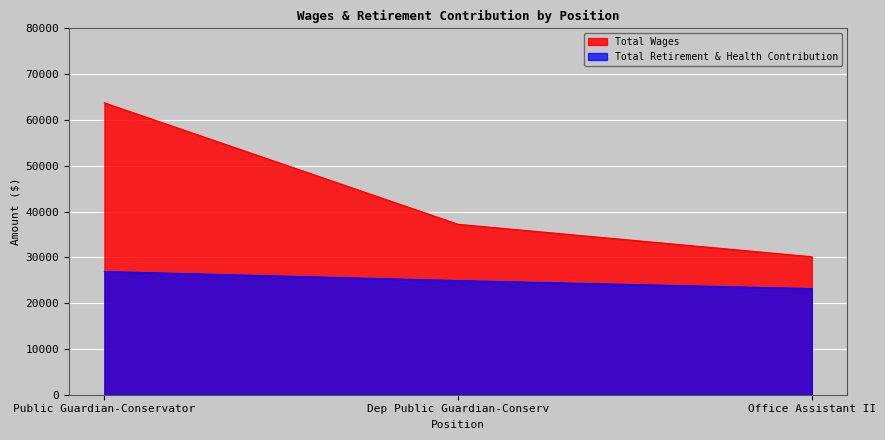

Is it true that Total Wages equals 41064 at Office Assistant II?

False